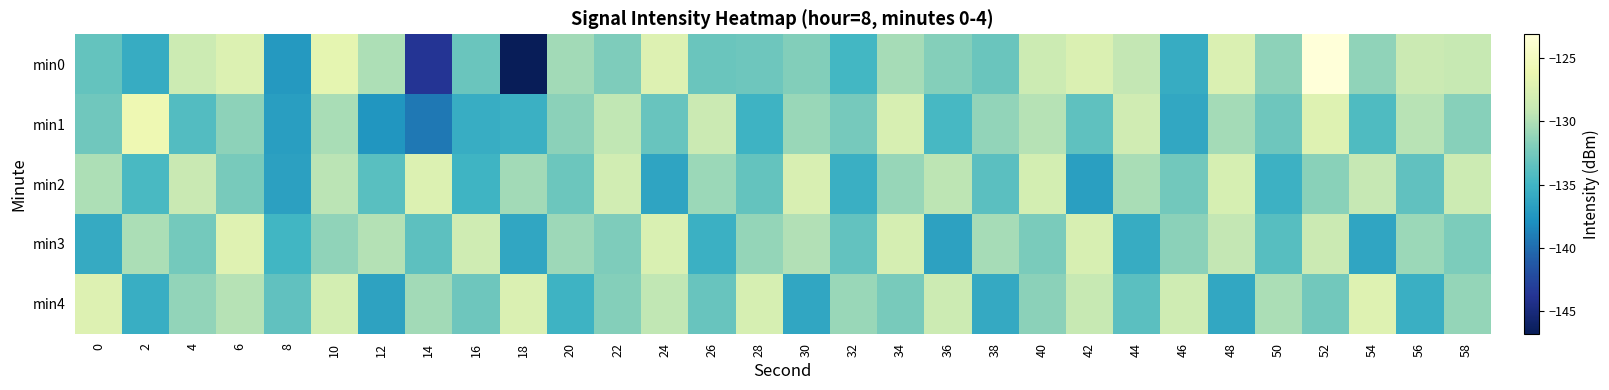

List the series in order of their peak value, lowest first.

min2, min4, min3, min1, min0